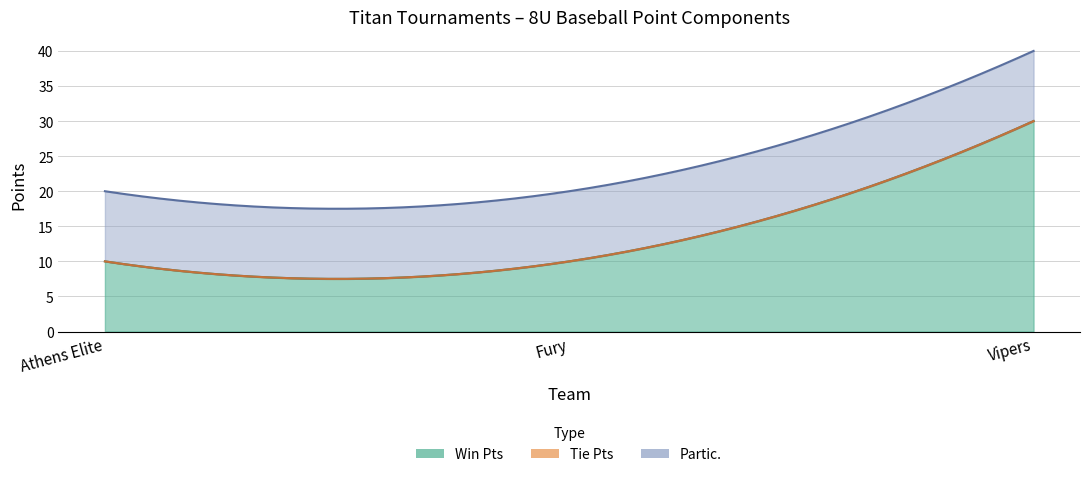

Is it true that Win Pts equals 30 at Vipers?

True